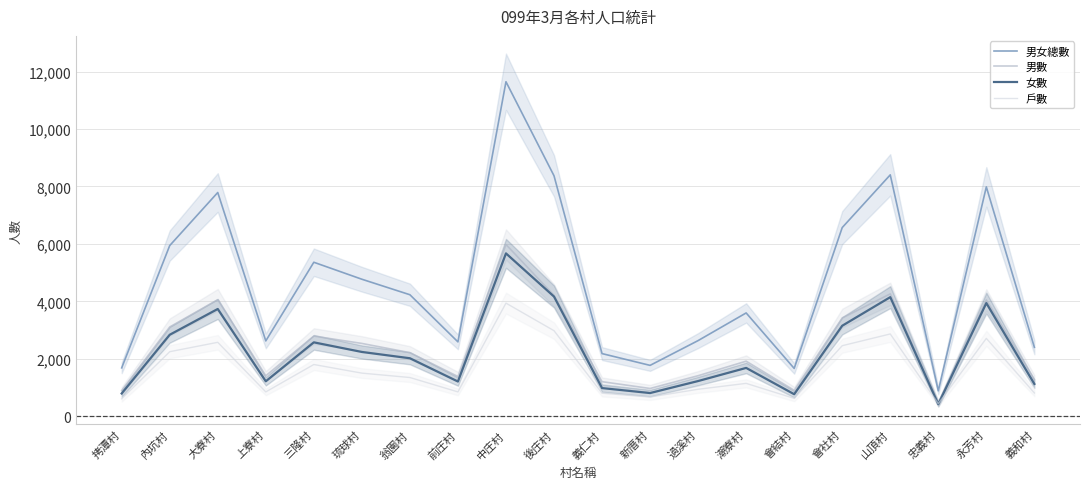

Reading left to right, extract all data points from this chart.

男女總數: 拷潭村=1682	內坑村=5941	大寮村=7789	上寮村=2621	三隆村=5360	琉球村=4769	翁園村=4229	前庄村=2587	中庄村=11647	後庄村=8372	義仁村=2179	新厝村=1769	過溪村=2632	潮寮村=3595	會結村=1663	會社村=6568	山頂村=8404	忠義村=882	永芳村=7985	義和村=2398
男數: 拷潭村=892	內坑村=3106	大寮村=4056	上寮村=1407	三隆村=2789	琉球村=2533	翁園村=2212	前庄村=1381	中庄村=5978	後庄村=4207	義仁村=1201	新厝村=964	過溪村=1409	潮寮村=1915	會結村=899	會社村=3419	山頂村=4259	忠義村=465	永芳村=4047	義和村=1277
女數: 拷潭村=790	內坑村=2835	大寮村=3733	上寮村=1214	三隆村=2571	琉球村=2236	翁園村=2017	前庄村=1206	中庄村=5669	後庄村=4165	義仁村=978	新厝村=805	過溪村=1223	潮寮村=1680	會結村=764	會社村=3149	山頂村=4145	忠義村=417	永芳村=3938	義和村=1121
戶數: 拷潭村=606	內坑村=2245	大寮村=2572	上寮村=845	三隆村=1799	琉球村=1499	翁園村=1346	前庄村=845	中庄村=3937	後庄村=2977	義仁村=800	新厝村=667	過溪村=937	潮寮村=1142	會結村=620	會社村=2454	山頂村=2863	忠義村=433	永芳村=2709	義和村=809